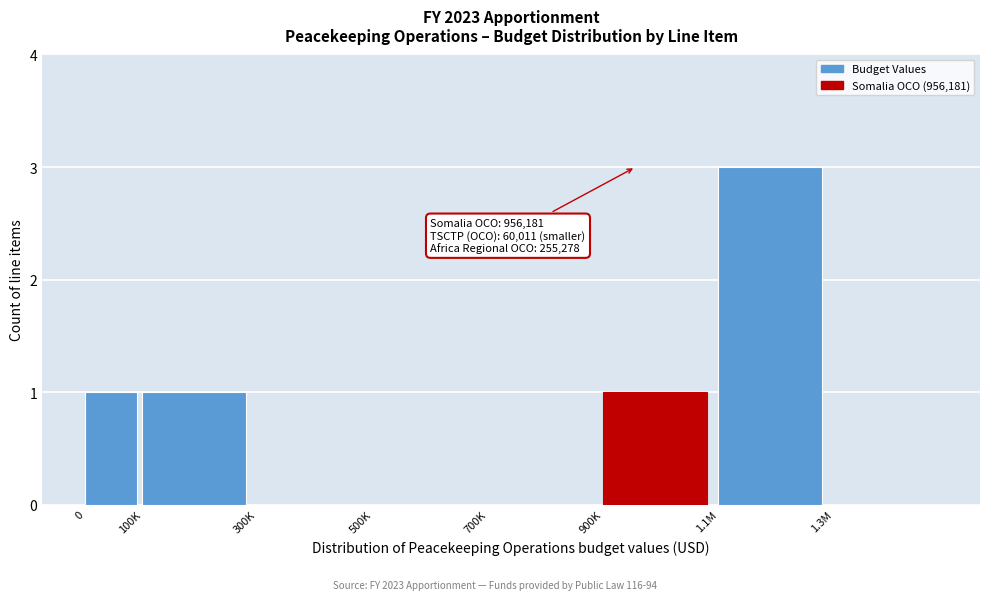

Reading right to left, extract all data points from this chart.

1.3M=0	1.1M=3	900K=1	700K=0	500K=0	300K=0	100K=1	0=1